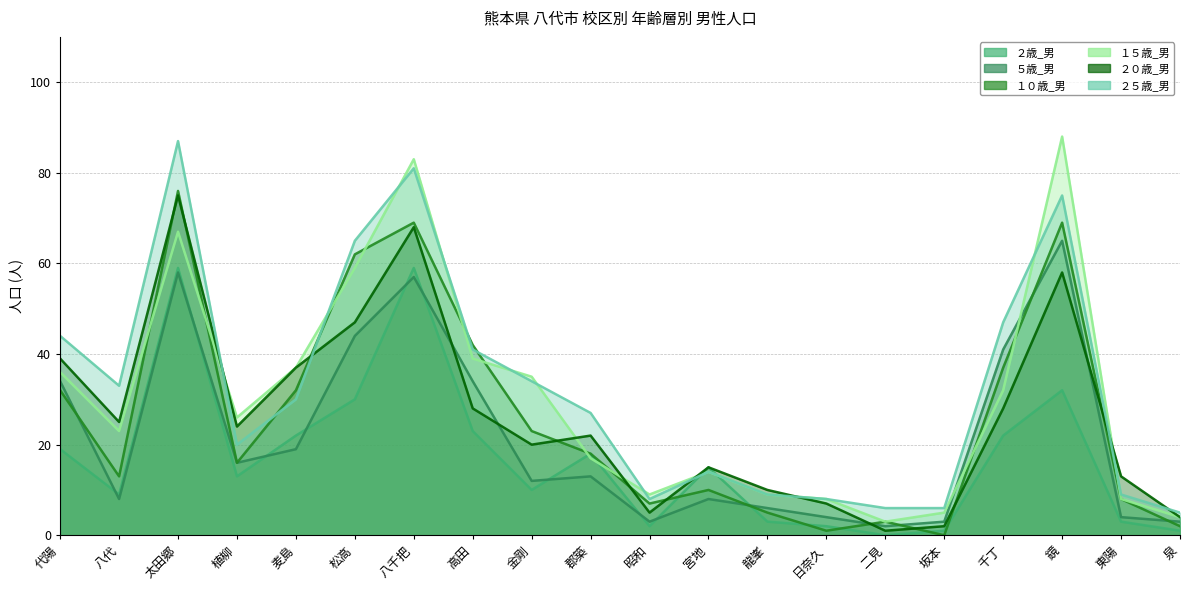

Which series has the largest range (max minus min)?

１５歳_男